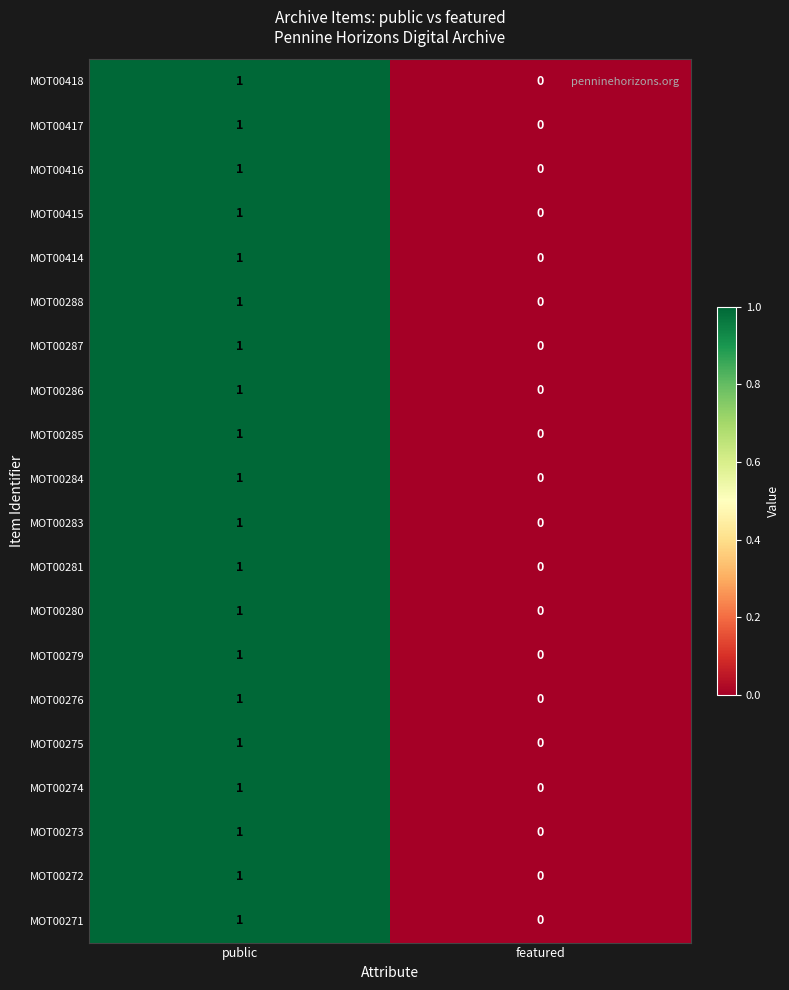

Which category has the lowest value across all series?

featured